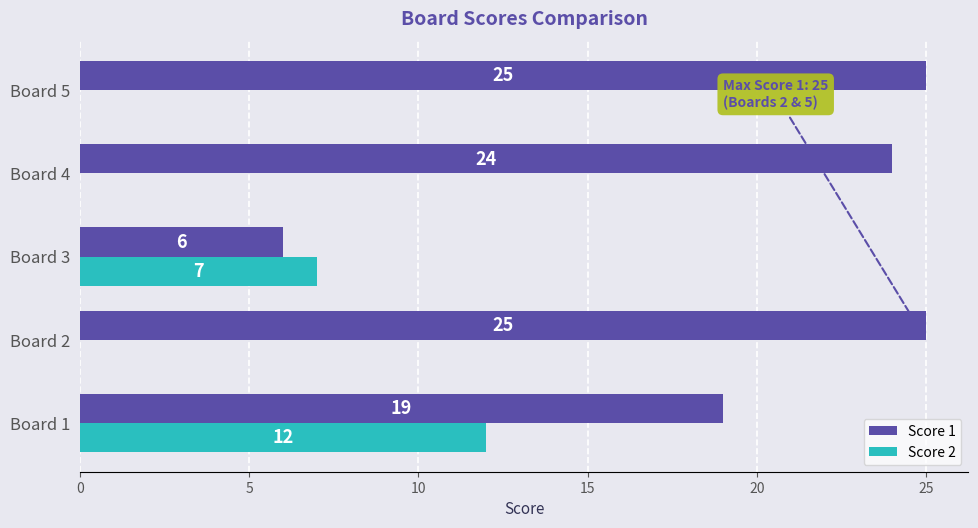

What is the sum of the Score 1 values at Board 2 and Board 4?

49